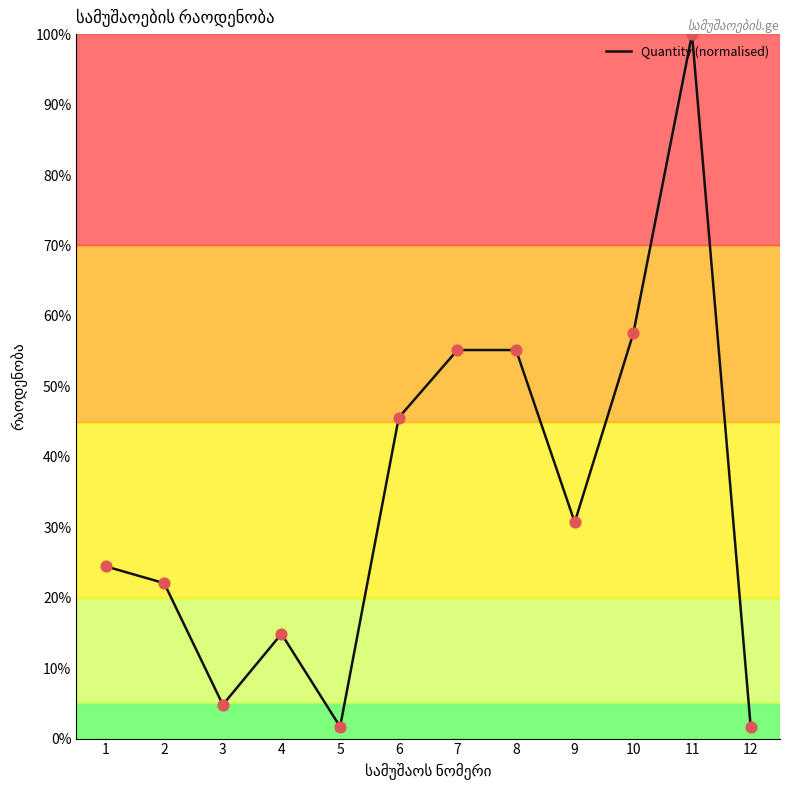

Which has a higher value, 3 or 9?

9